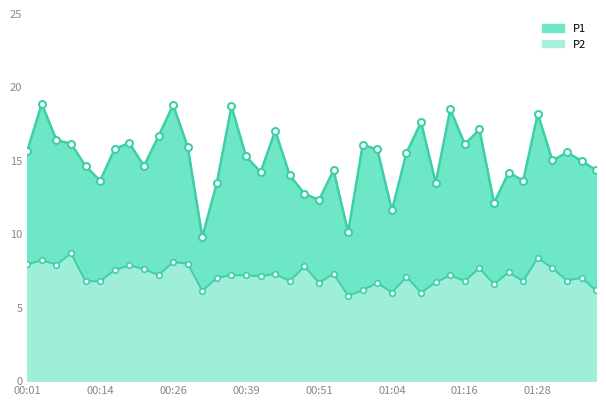

In P1, how many points are higher than both neighbors (excluding endpoints)?

13